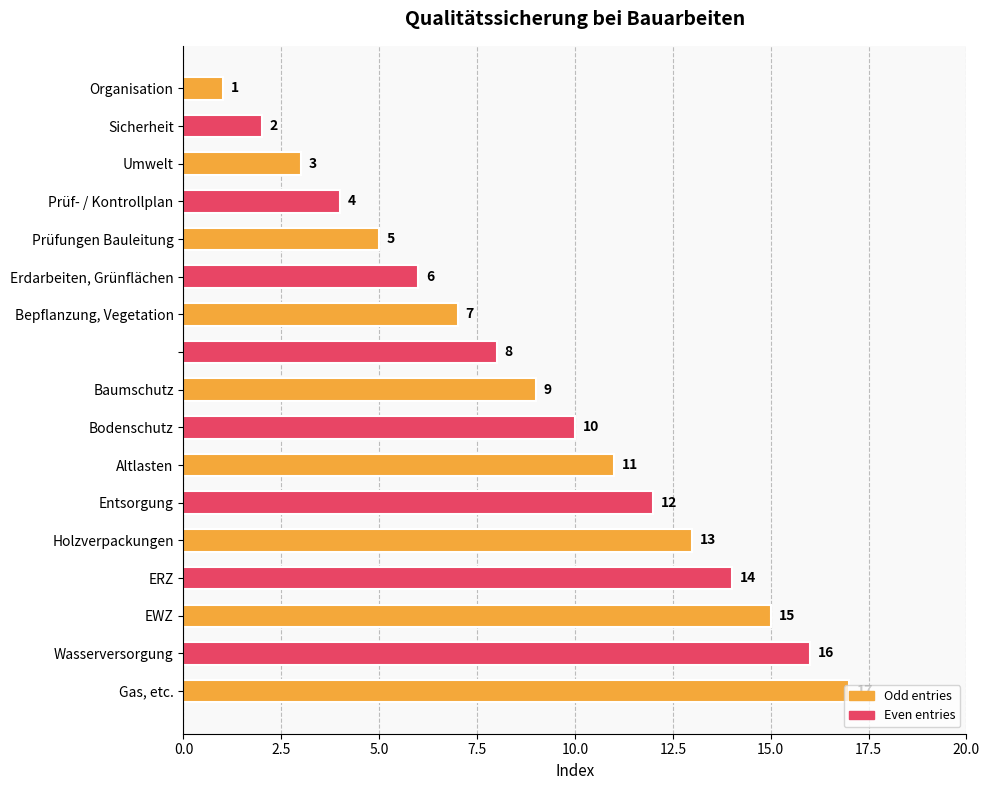

What is the greatest value displayed?

17